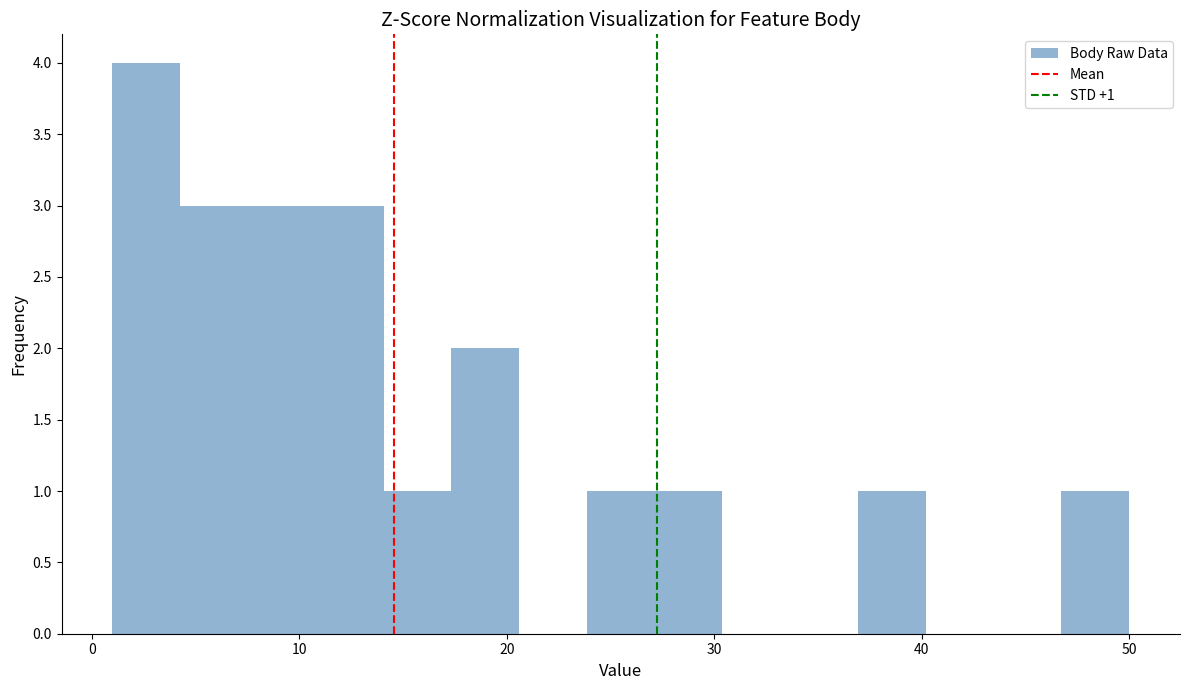

Around what value on the x-axis is the tallest bar? Give the approximate position of its centre, as read against the axis.

3